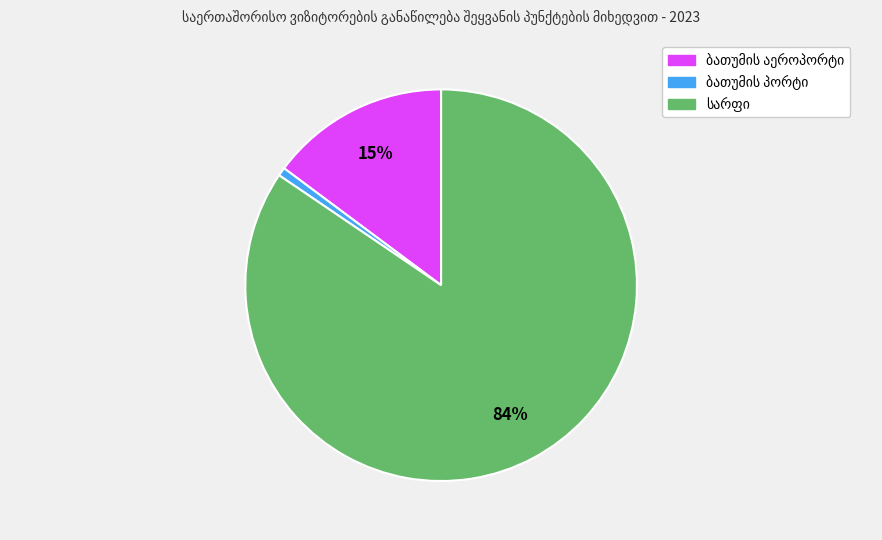

Is there any slice that represents more than half of the pie?

Yes